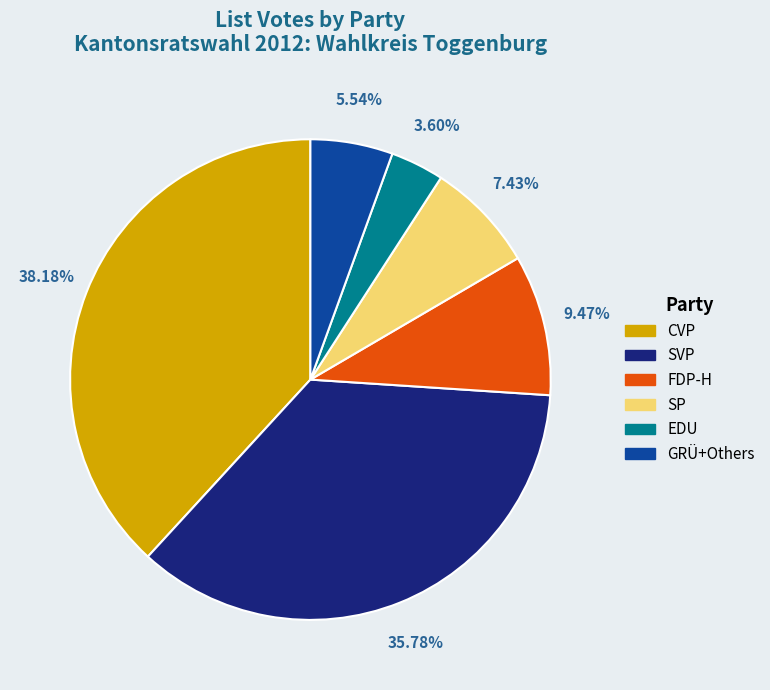

Which has a higher value, FDP-H or CVP?

CVP